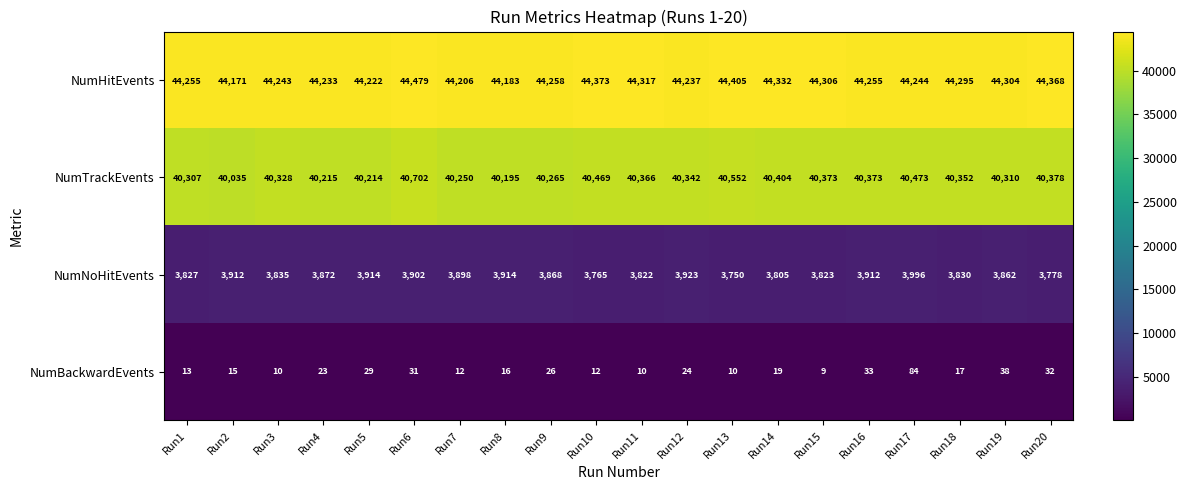

True or false: NumHitEvents has a value of 61295 at Run15.

False